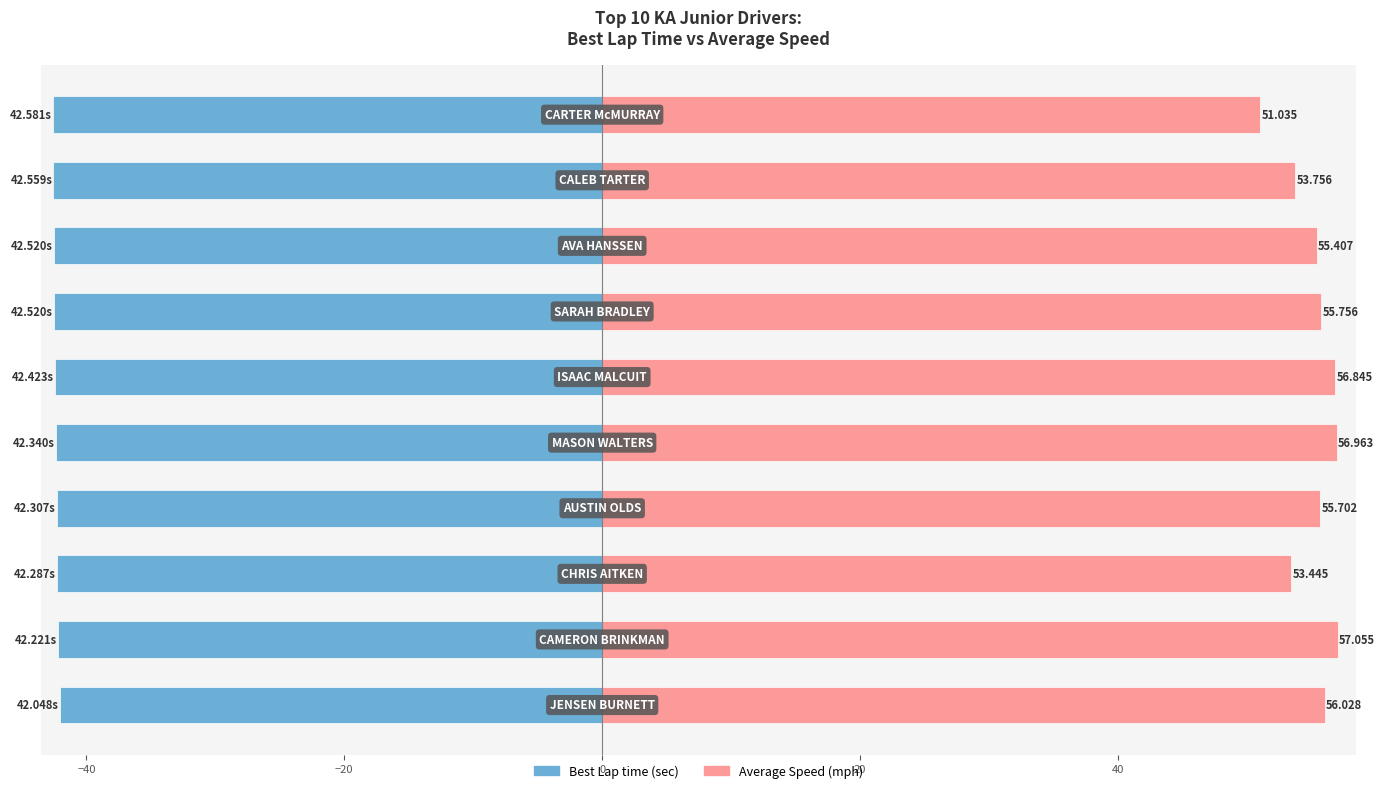

What is the sum of all Average Speed values?

552.0